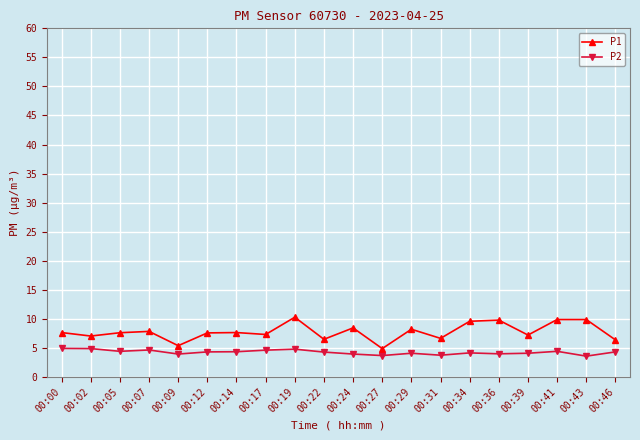

The value of P2 at 00:46 is 7.1. True or false?

False